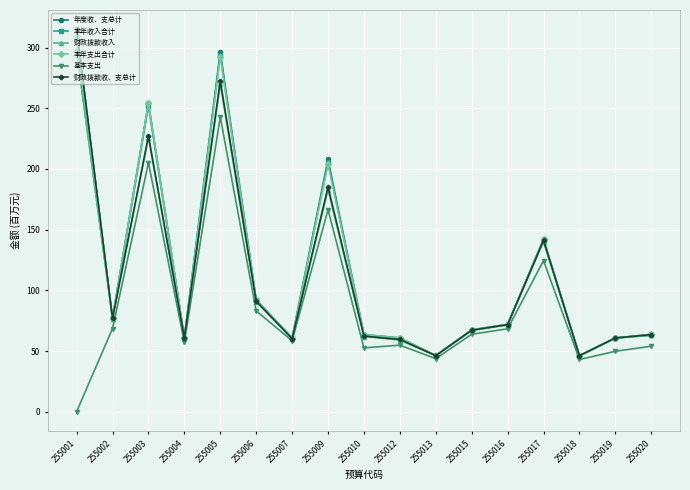

What is the value of the 财政拨款收入 point at the 1st from the left?

297.6